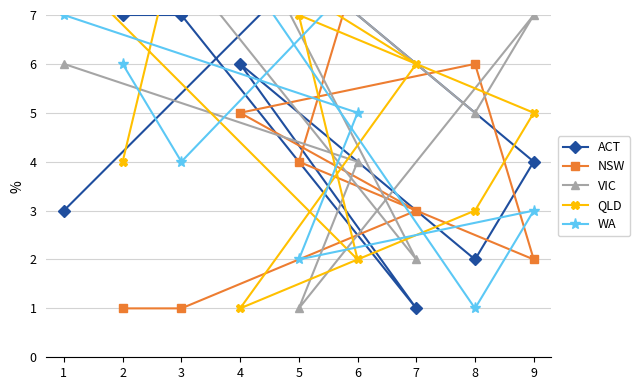

Where do VIC and WA first cross each other?

3 and 7